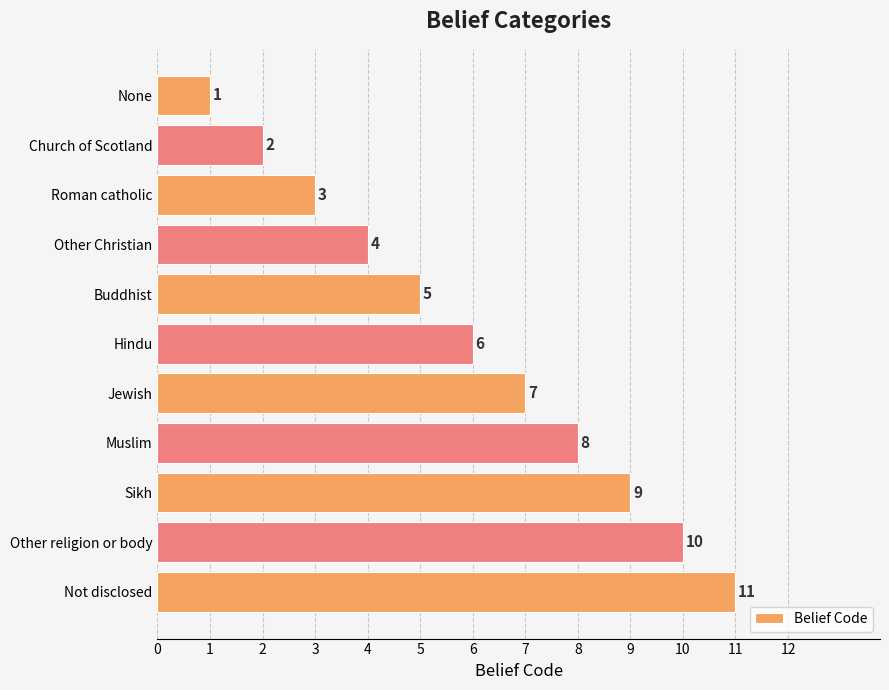

Rank the categories by value from lowest to highest.

None, Church of Scotland, Roman catholic, Other Christian, Buddhist, Hindu, Jewish, Muslim, Sikh, Other religion or body, Not disclosed